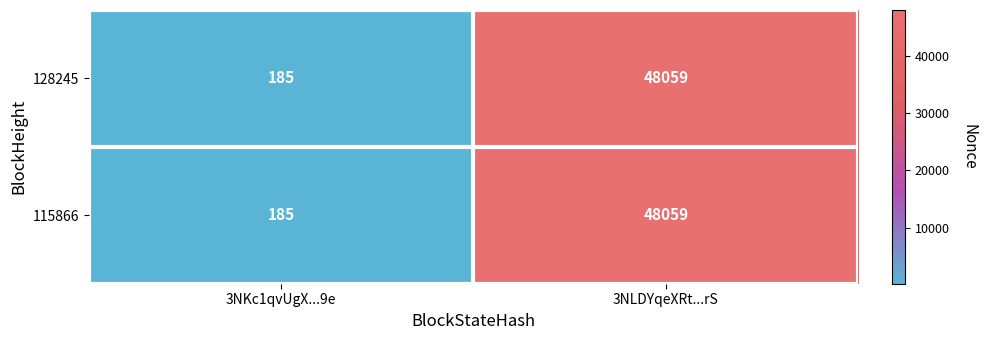

What is the minimum value shown in the chart?

185